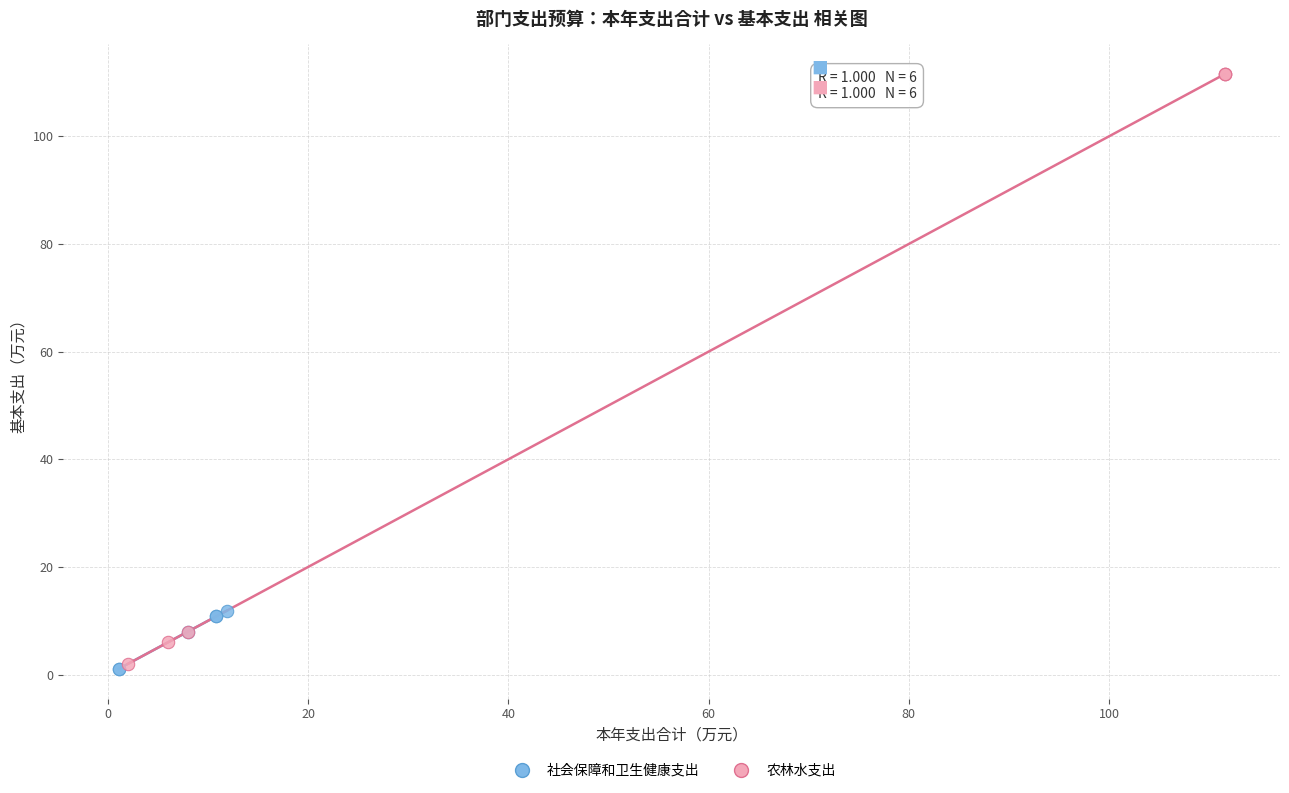

Which series reaches the maximum Y coordinate?

农林水支出